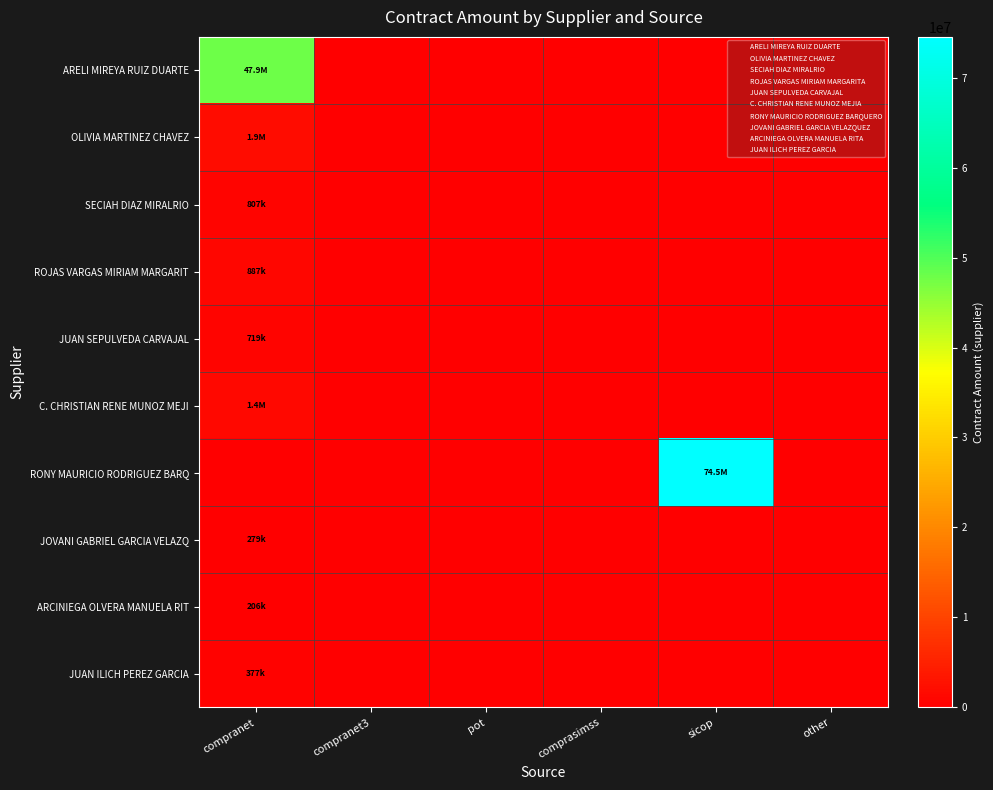

At which category is the sum across all series the highest?

sicop